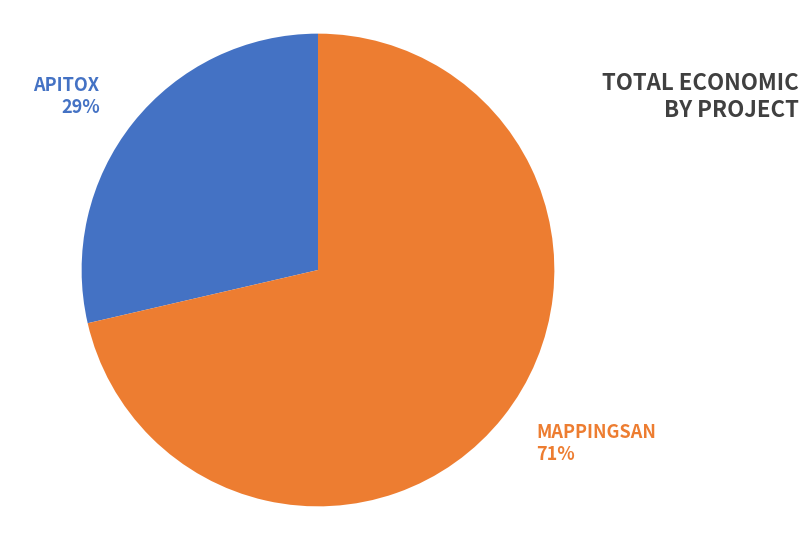

To the nearest percent, what is the combined percentage of APITOX and MAPPINGSAN?

100%